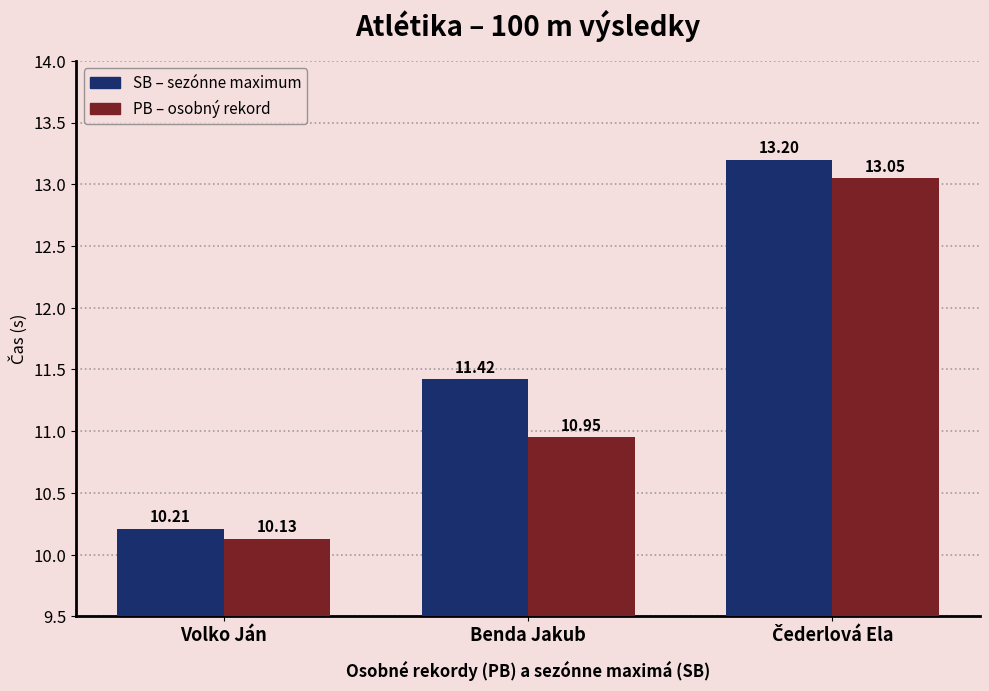

How many data points does each series have?

3